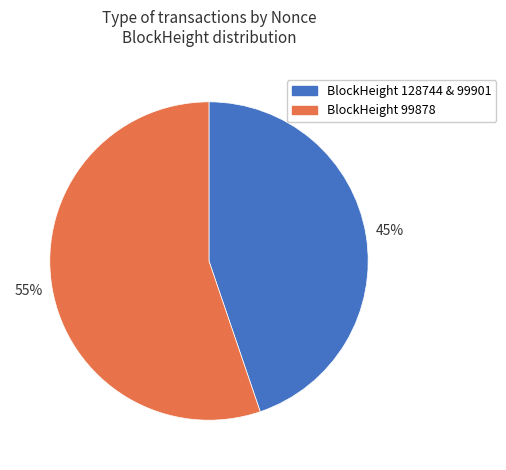

Combined, do BlockHeight 99878 and BlockHeight 128744 & 99901 account for over 50%?

Yes